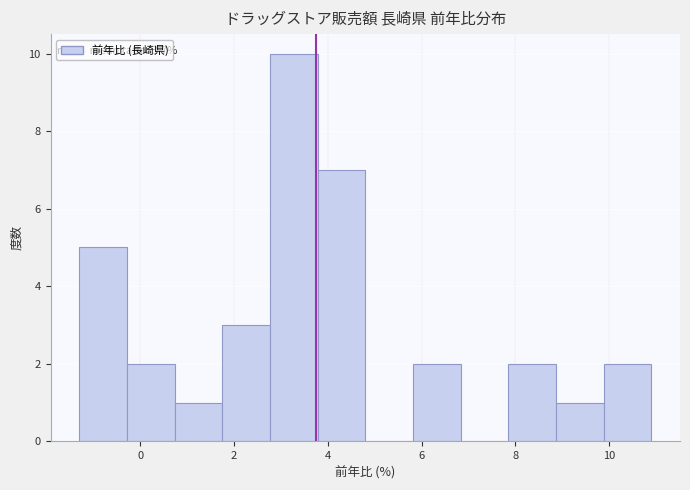

Which range on the x-axis has the tallest bar?

2.8 to 3.8